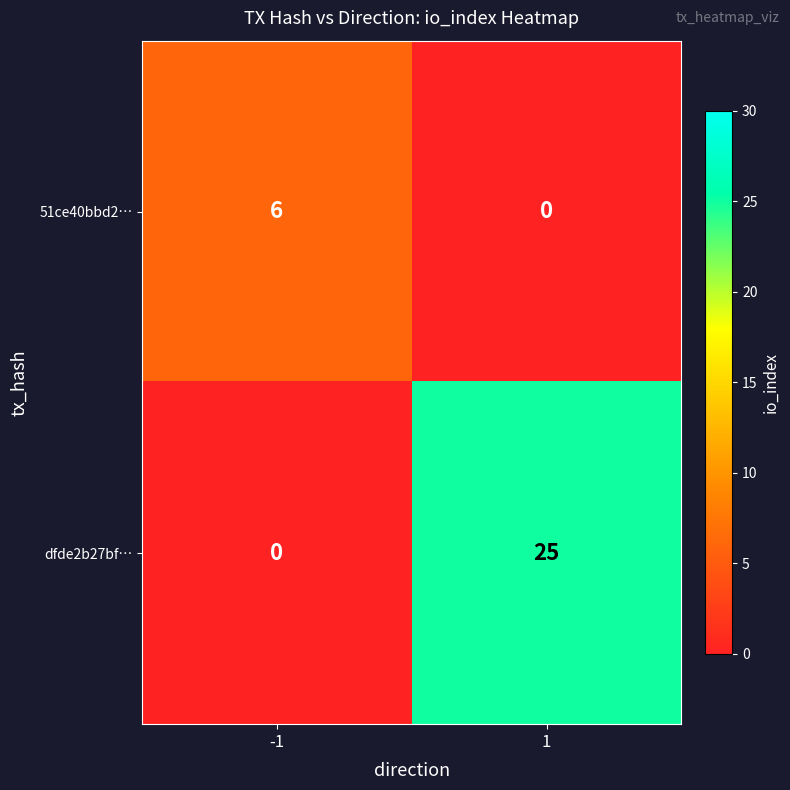

Reading left to right, what are all the values shown in this chart?

51ce40bbd2…: -1=6	1=0
dfde2b27bf…: -1=0	1=25